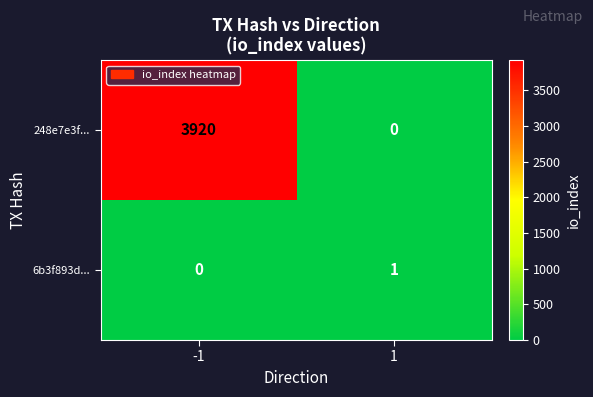

Reading right to left, what are all the values shown in this chart?

248e7e3f...: 0	3920
6b3f893d...: 1	0